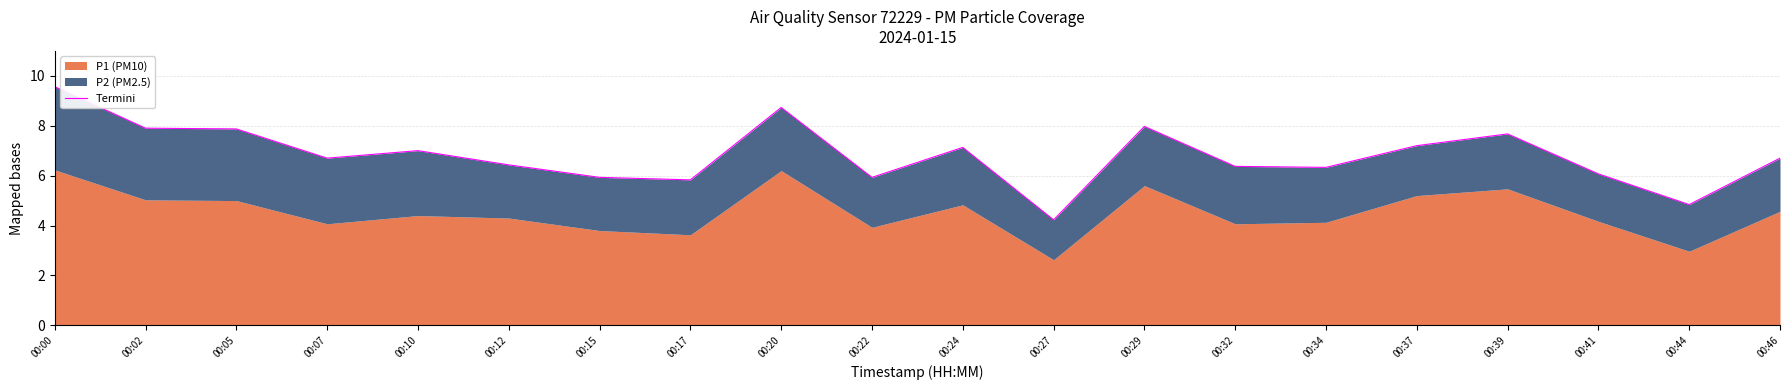

Where is the data nearest to the value 6?

00:15